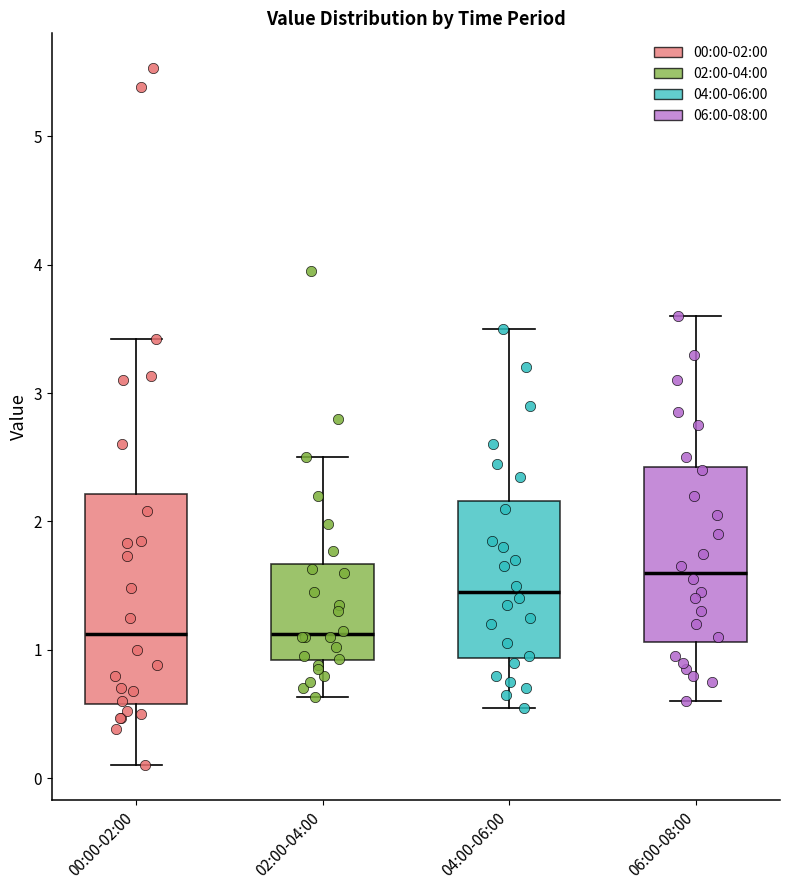

Which box has the highest median line?

06:00-08:00